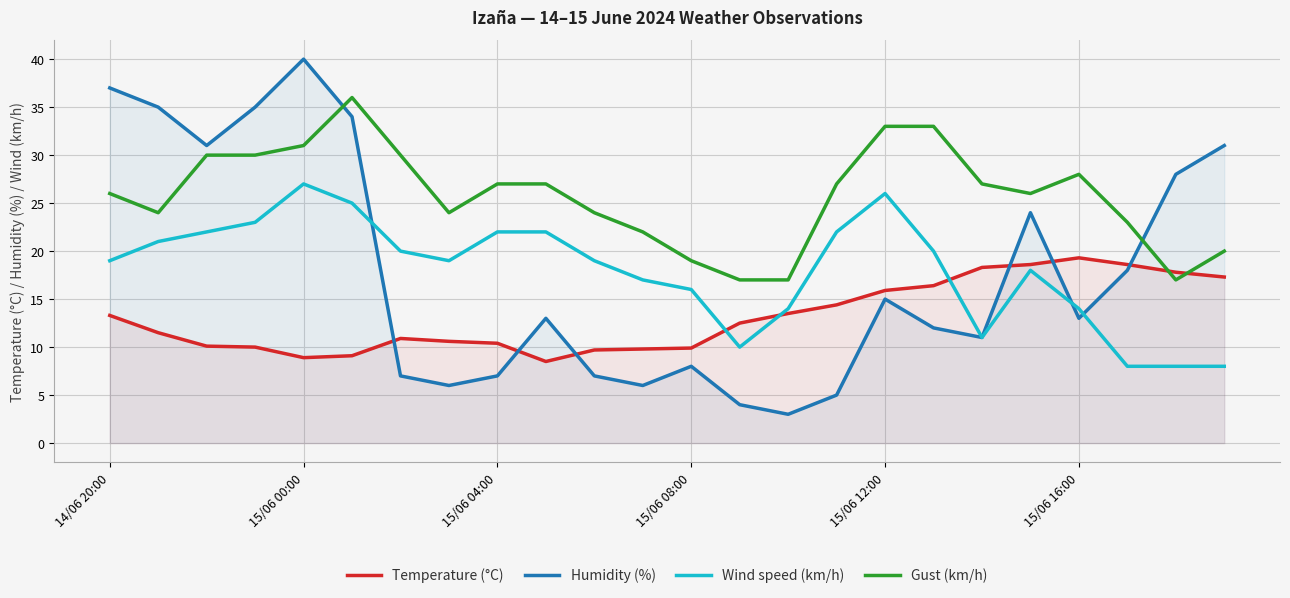

Is the value of Temperature (°C) at 21 greater than the value of Wind speed (km/h) at 22?

Yes